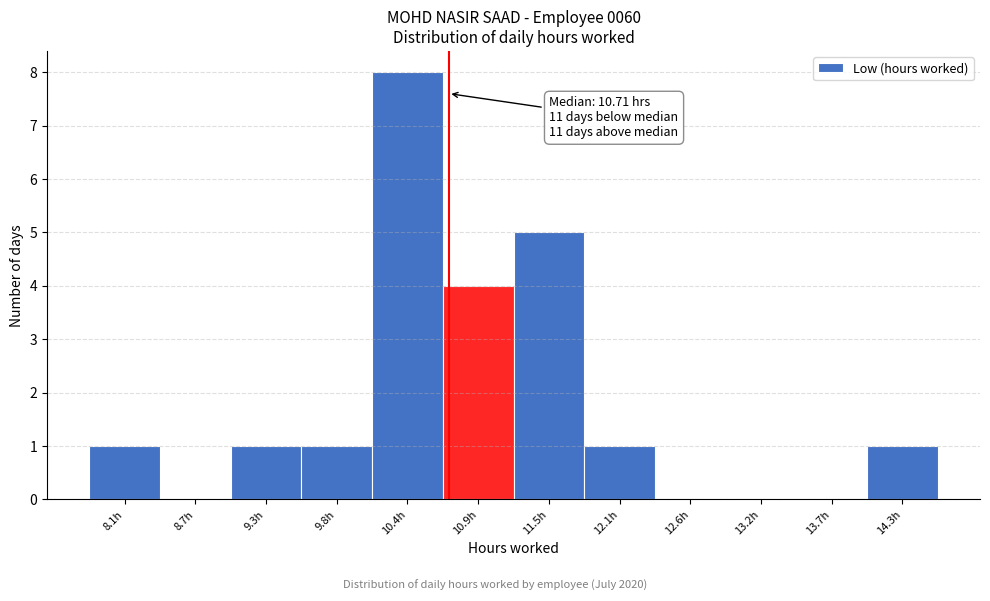

Over which range of the x-axis is the bar tallest?

10.10 to 10.66